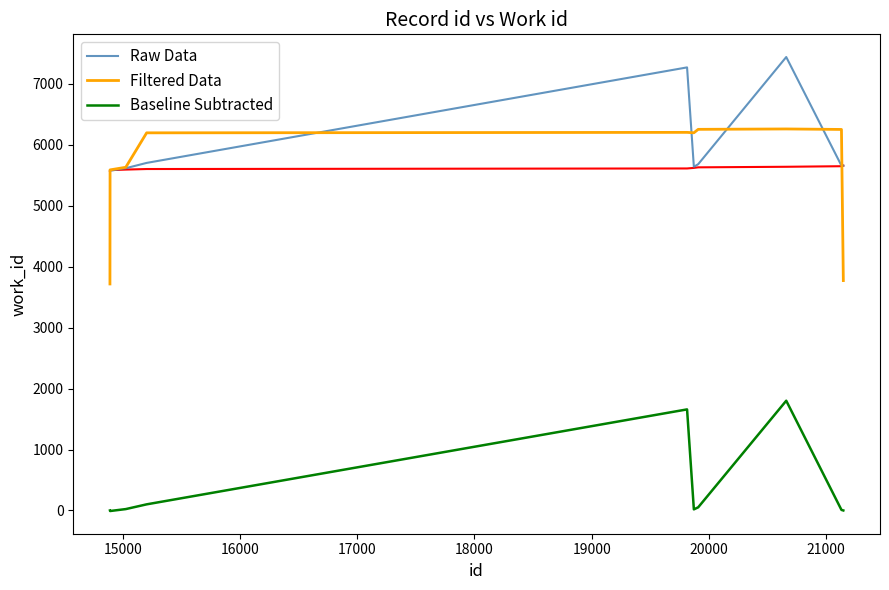

True or false: Baseline Subtracted and Raw Data intersect in this chart.

False